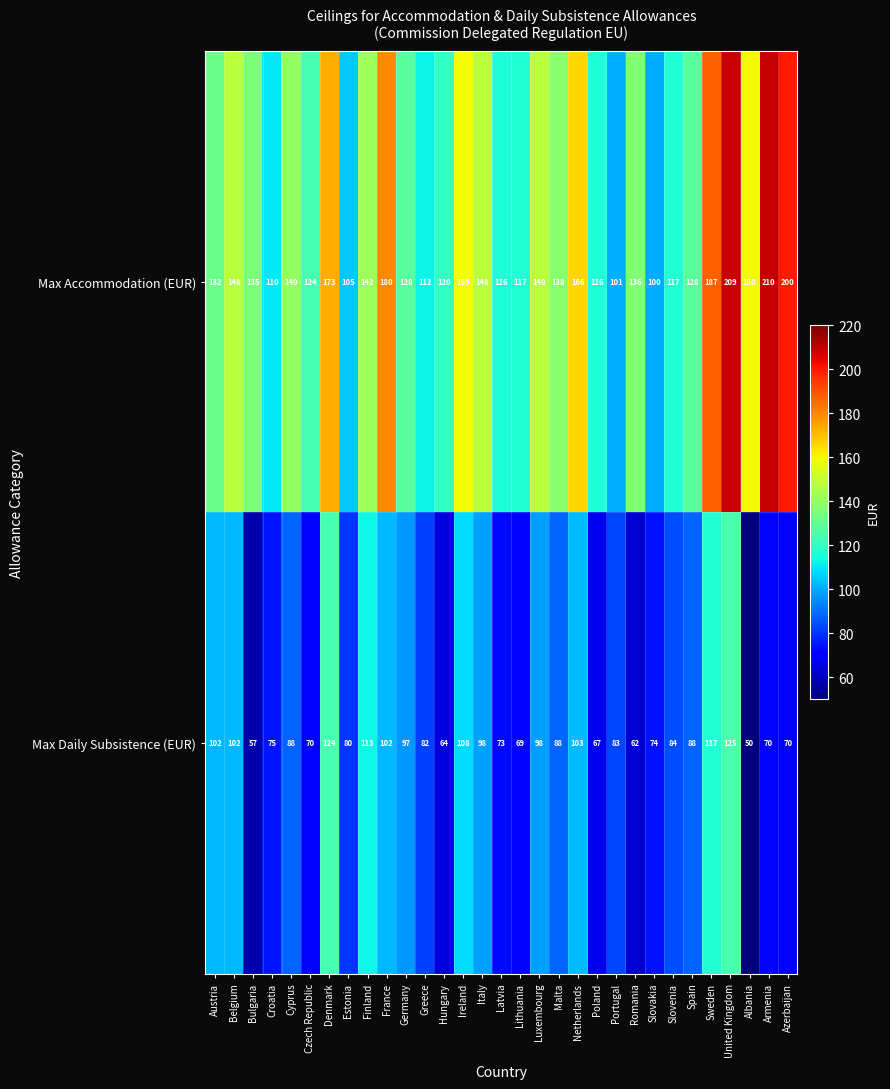

Rank the series by their maximum value, from lowest to highest.

Max Daily Subsistence (EUR), Max Accommodation (EUR)